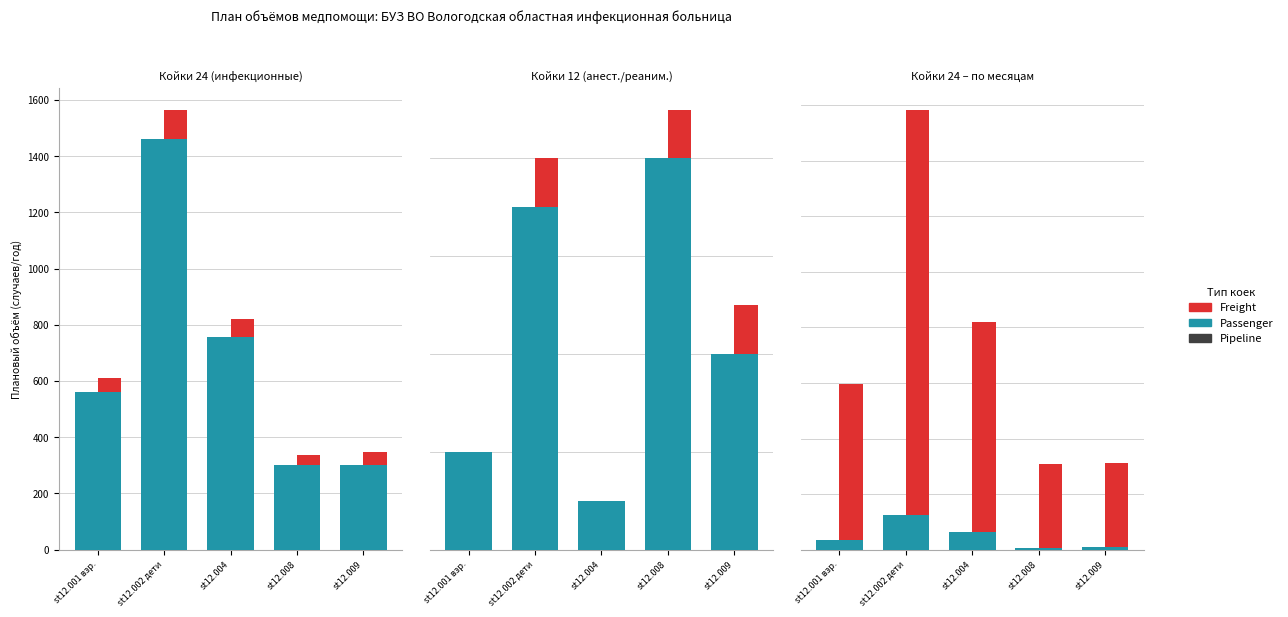

What is the label of the 4th bar from the right?

st12.002 дети